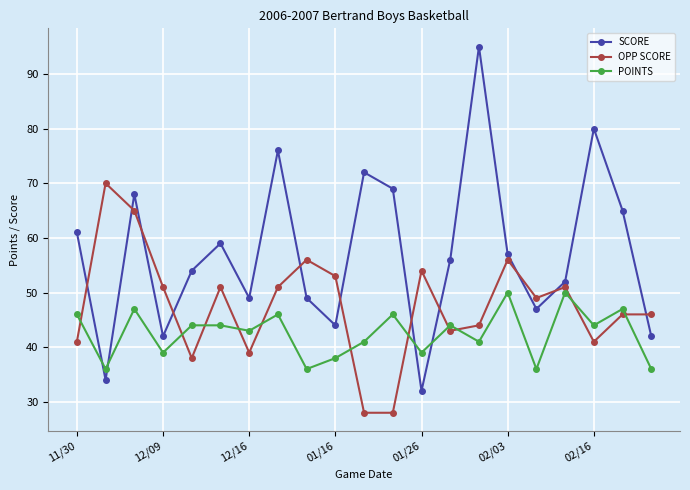

How many intersections are there between POINTS and SCORE?

4